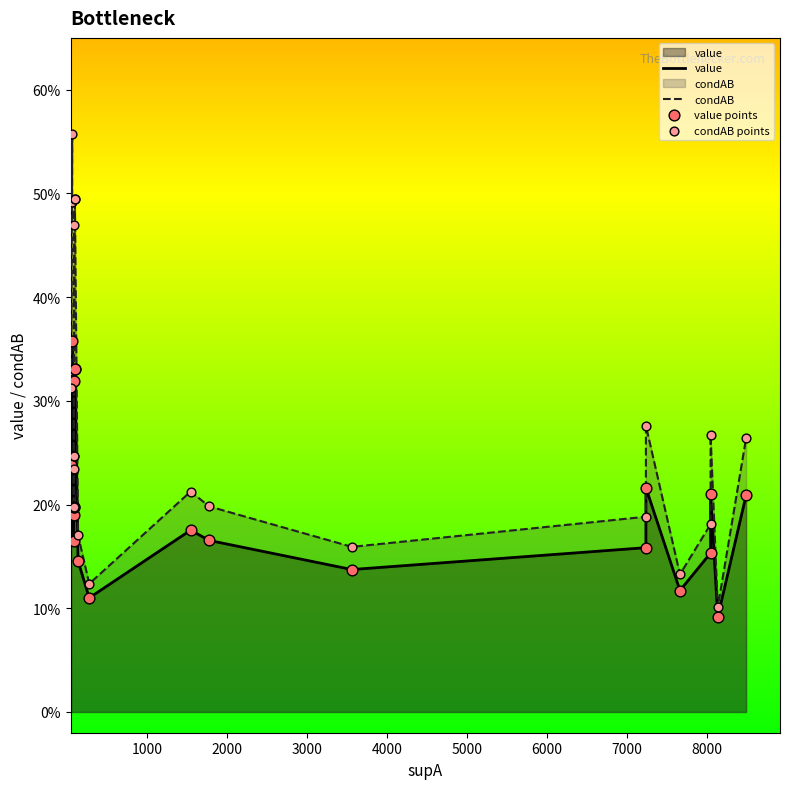

Which series has the largest total across all categories?

condAB